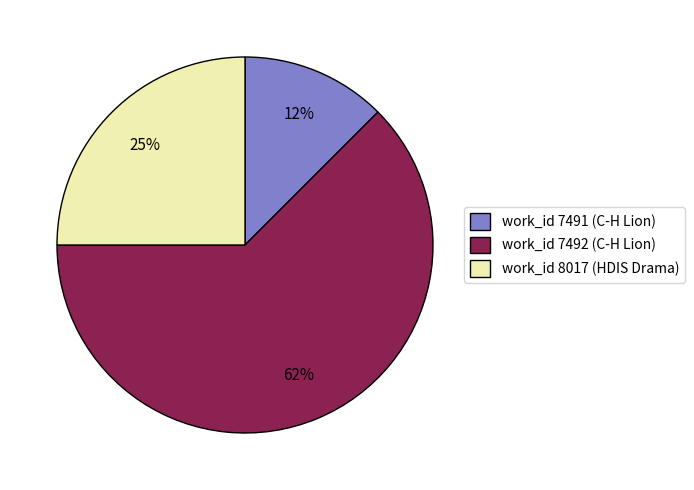

Do work_id 8017 (HDIS Drama) and work_id 7491 (C-H Lion) together represent more than half of the pie?

No